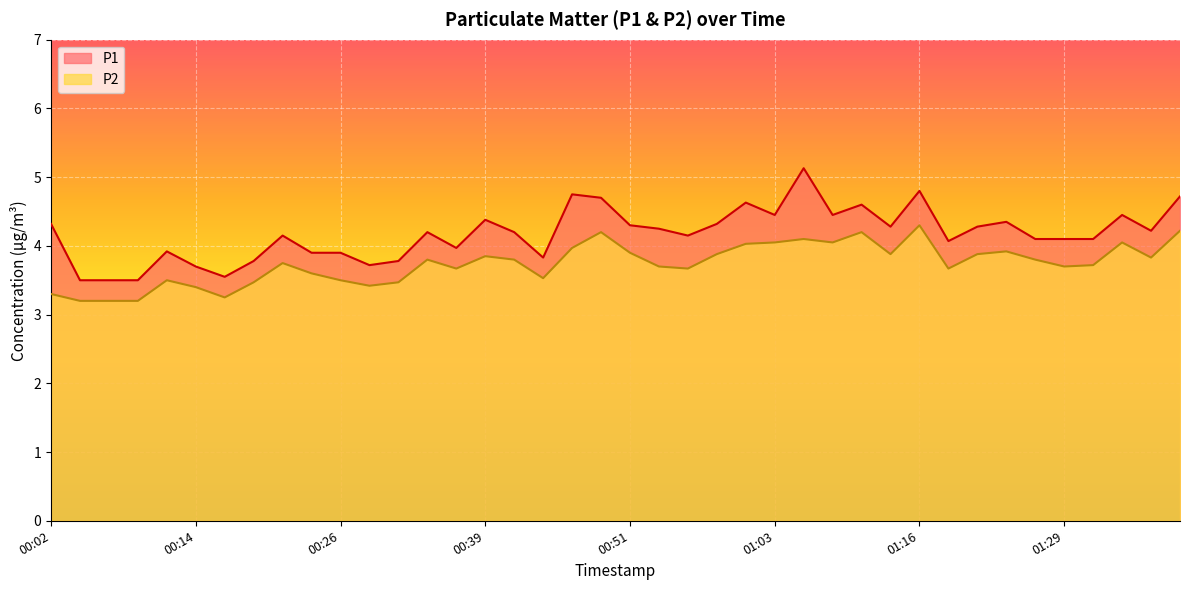

The P2 series shows 1.9 at 01:21. True or false?

False